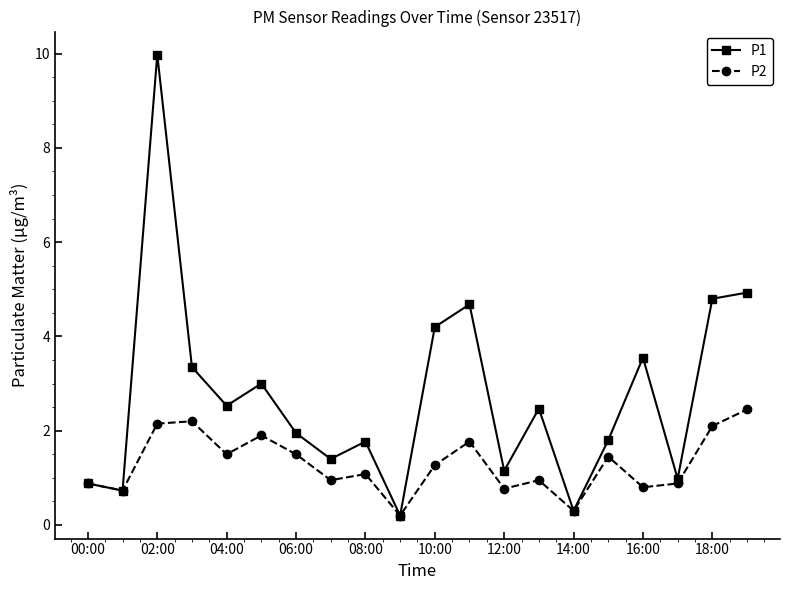

In P2, how many points are higher than both neighbors (excluding endpoints)?

6